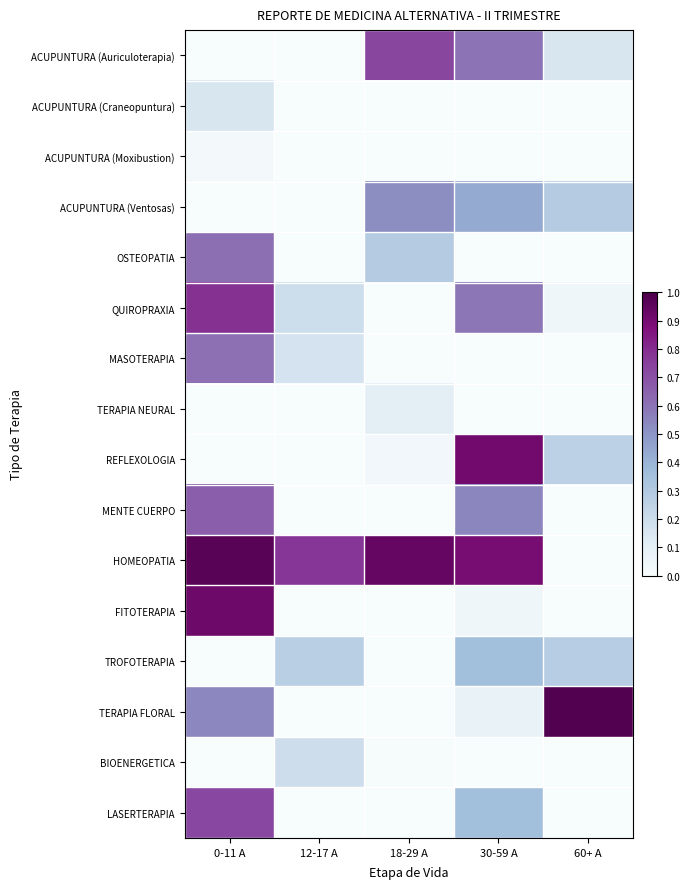

How many categories are shown in the chart?

5